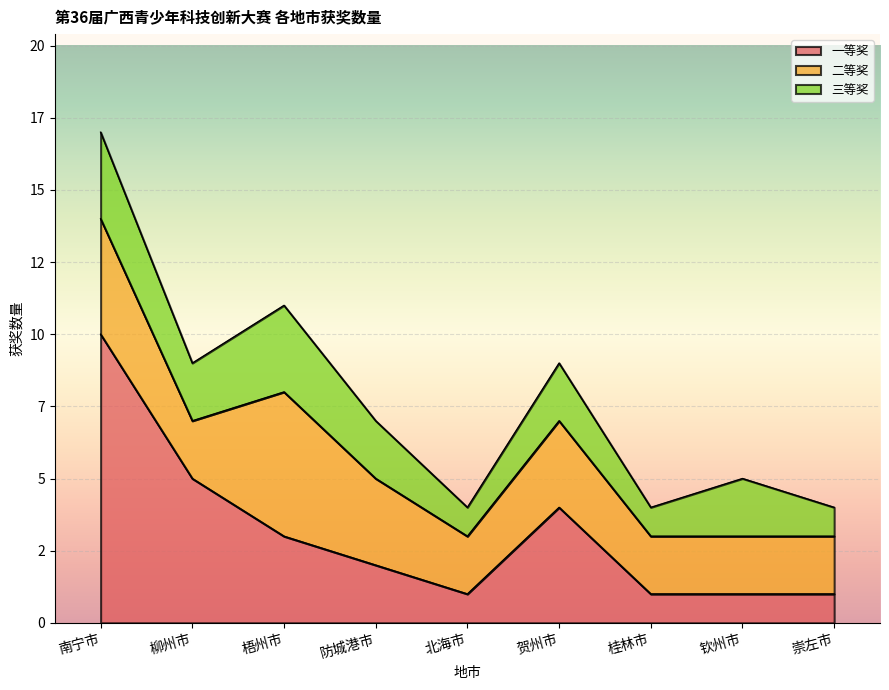

What is the minimum value shown in the chart?

1